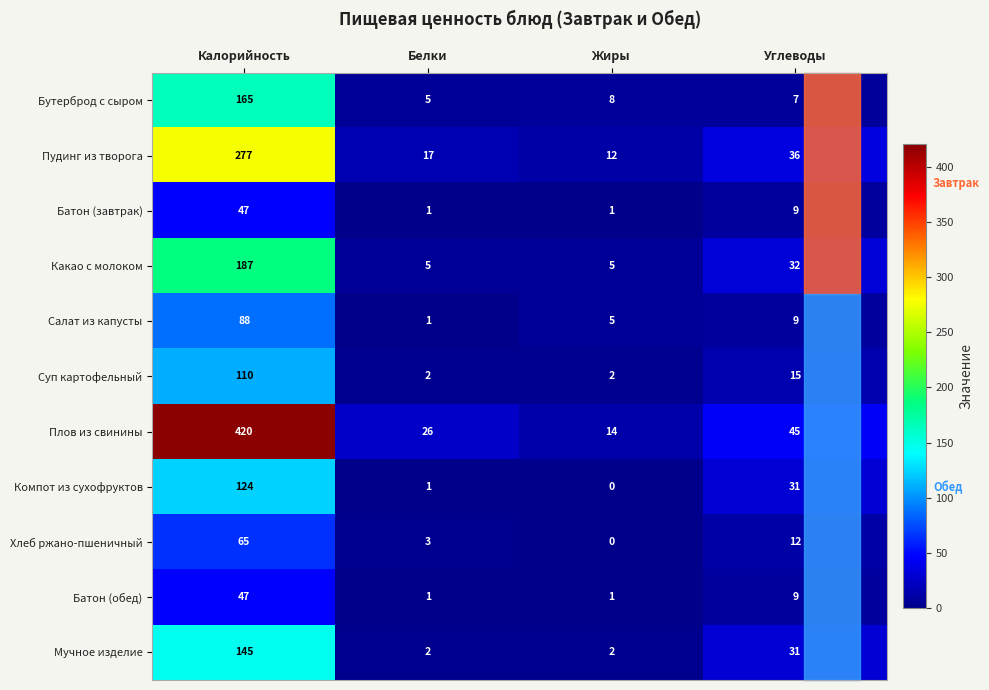

What is the difference between the Плов из свинины values at Белки and Углеводы?

19